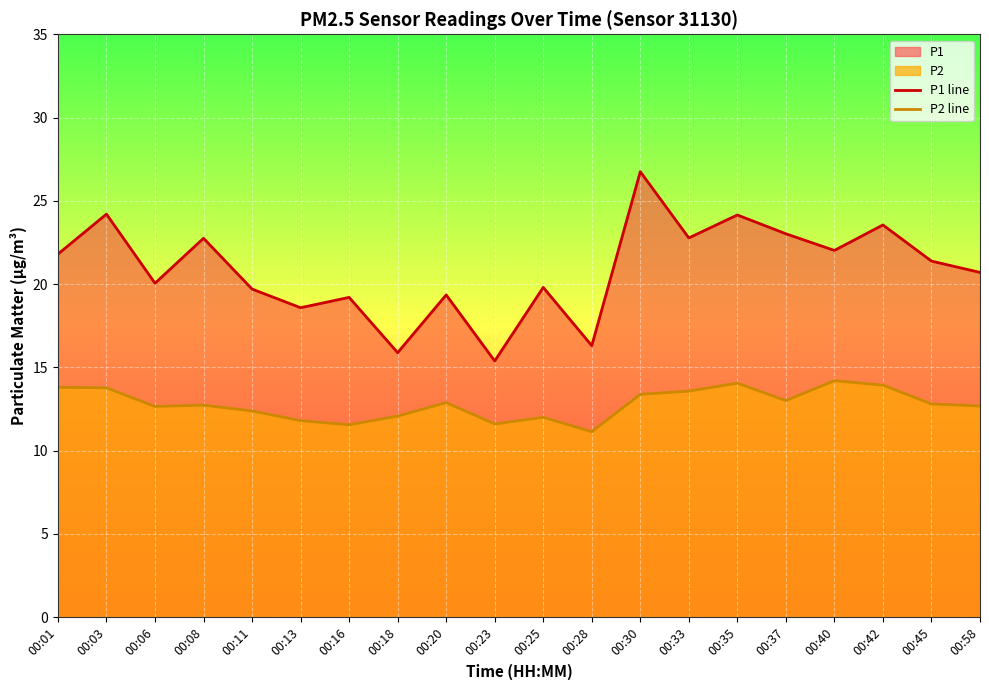

How many lines are shown in the chart?

2